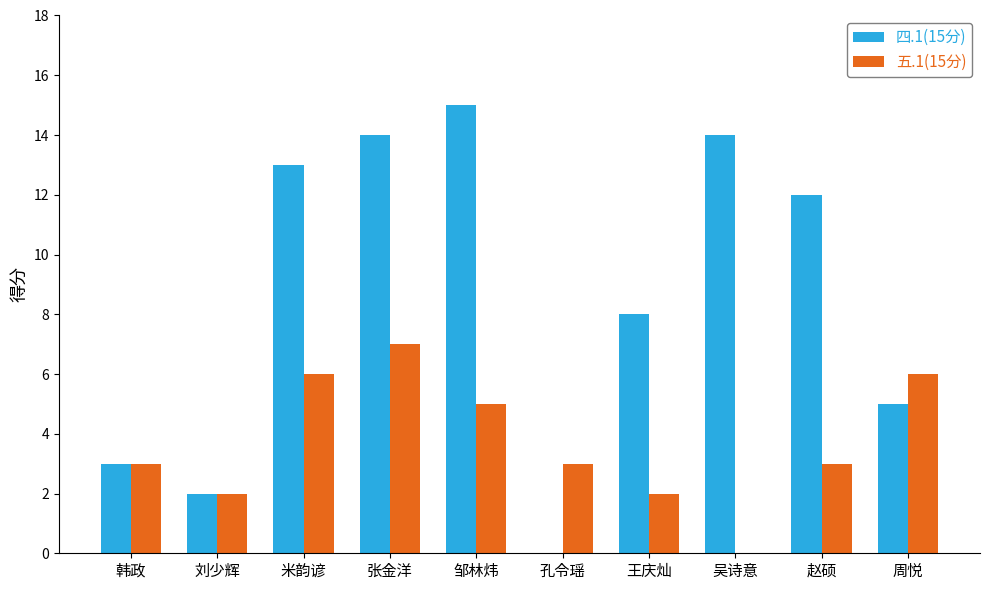

Between 刘少辉 and 赵硕, which series saw the biggest shift?

四.1(15分)